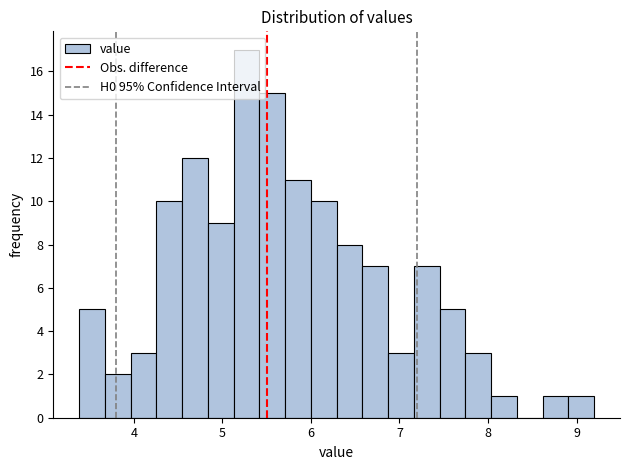

Around what value on the x-axis is the tallest bar? Give the approximate position of its centre, as read against the axis.

5.3